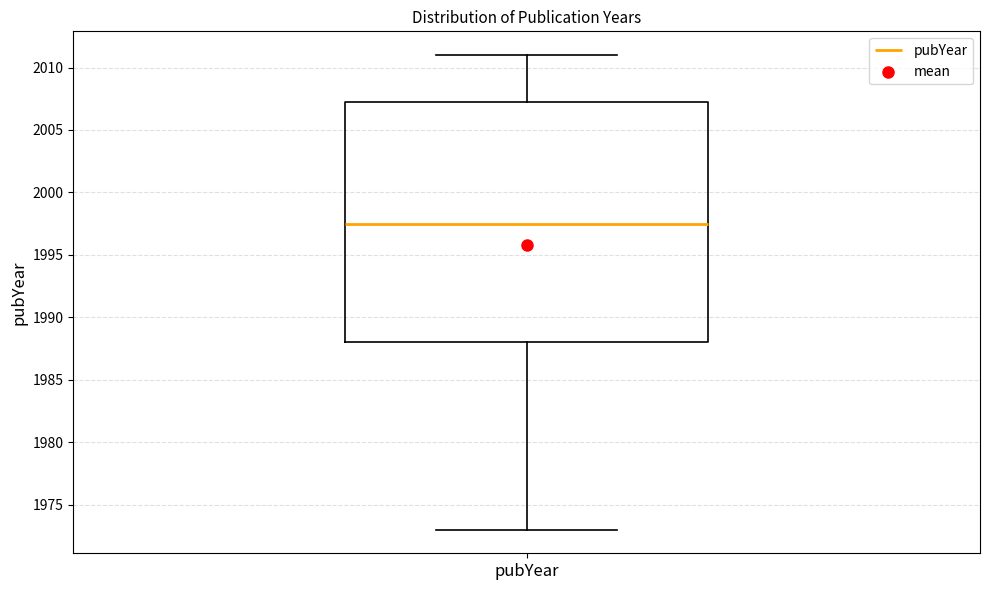

Read this box plot against the y-axis: the position of the median line, the range covered by the box, and the ends of both whiskers. The values are not printed on the chart, so give them approximately, as read against the axis.

median 1997.5, box 1988.0 to 2007.5, whiskers 1973.0 to 2011.0